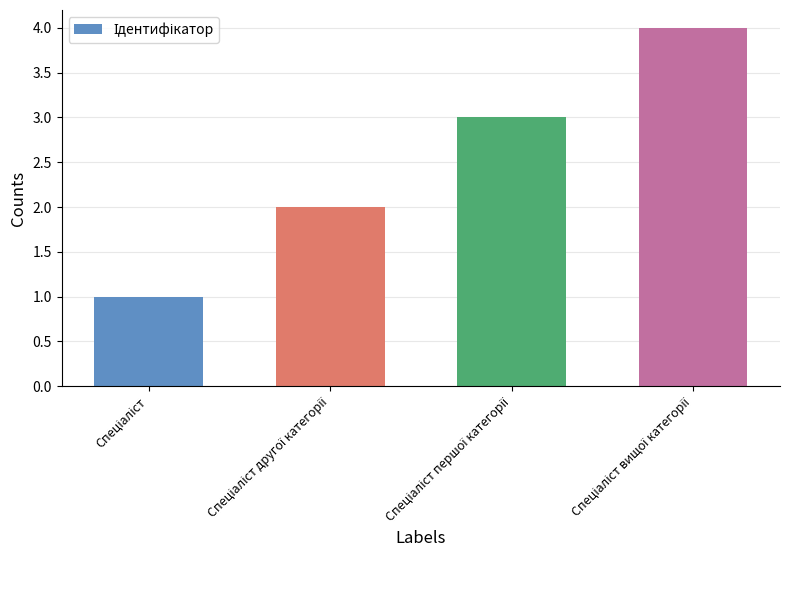

What is the difference between the maximum and minimum values?

3